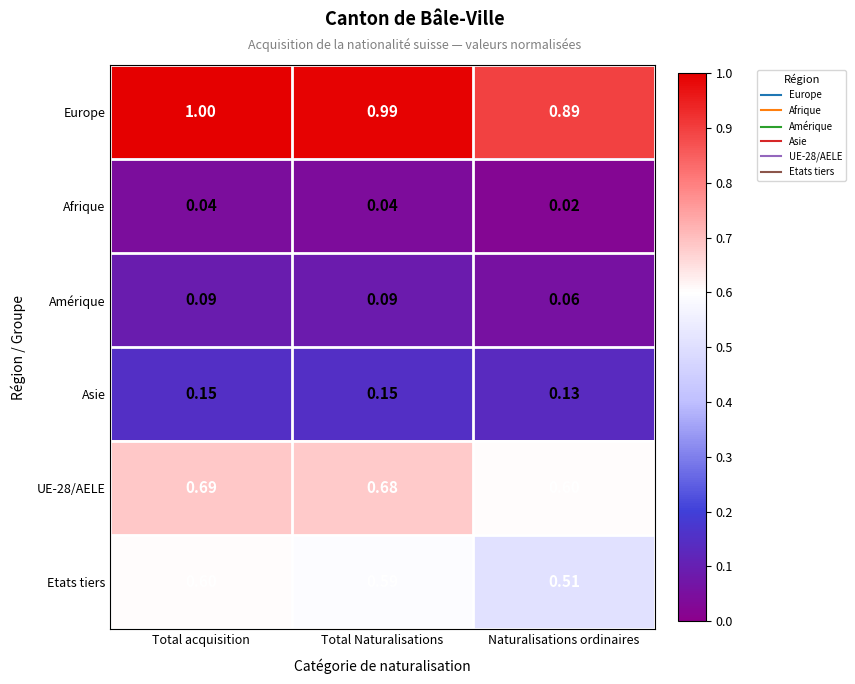

Which series has the widest spread of values?

Europe